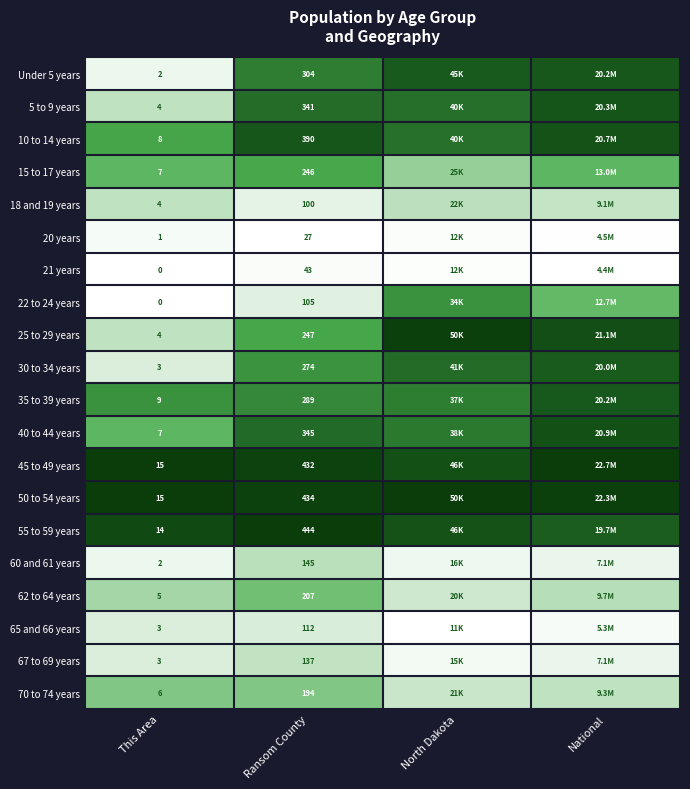

Is the value of 30 to 34 years at This Area greater than the value of 22 to 24 years at Ransom County?

No